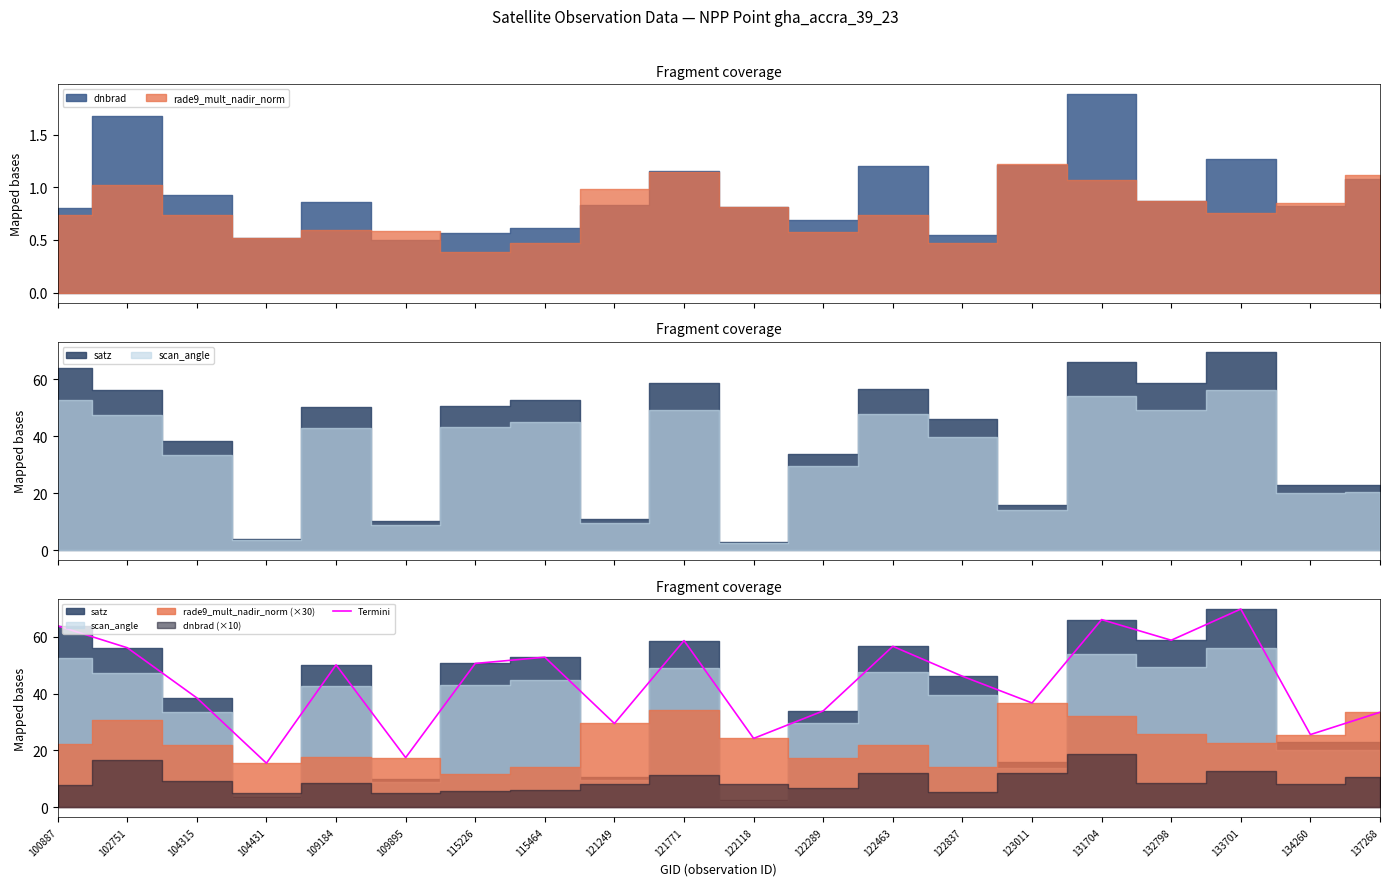

Which category has the highest value across all series?

133701